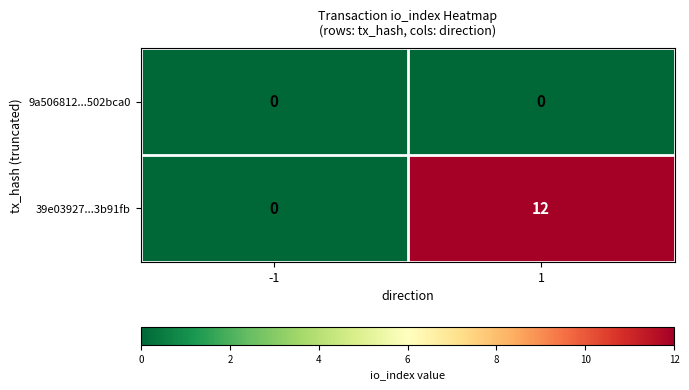

Which series has the largest total across all categories?

39e03927...3b91fb